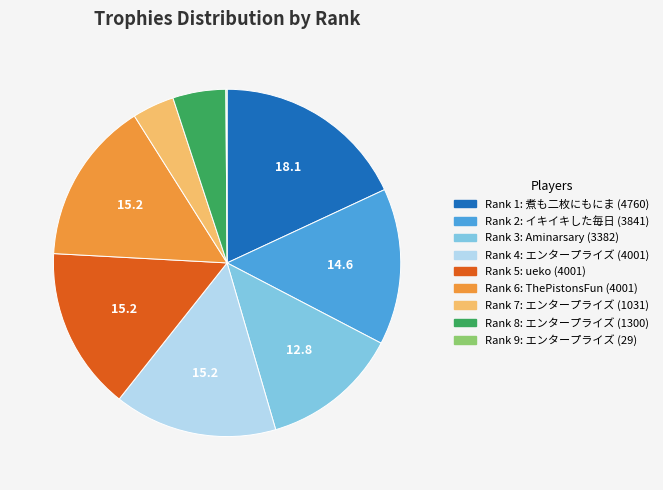

Does any single category account for the majority?

No